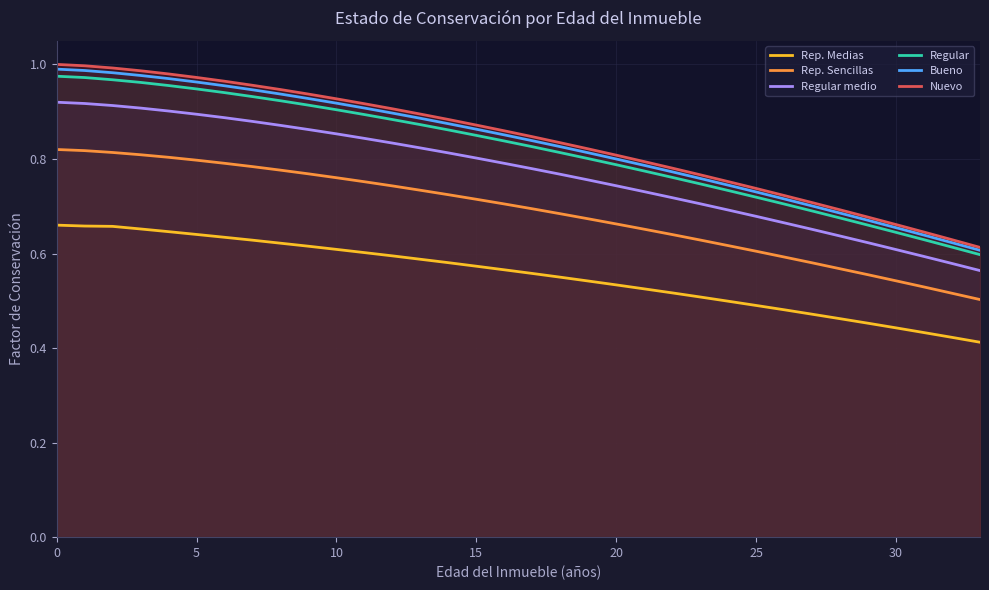

The Regular medio series shows 1.5 at 10. True or false?

False